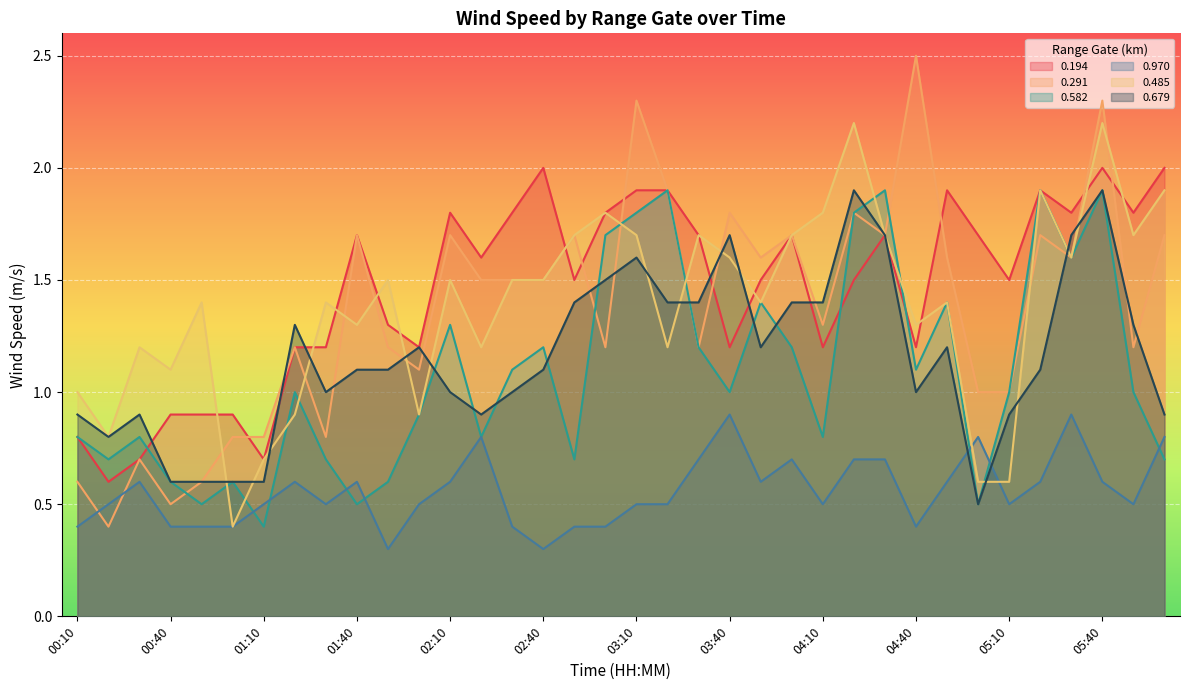

What is the greatest value displayed?

2.5